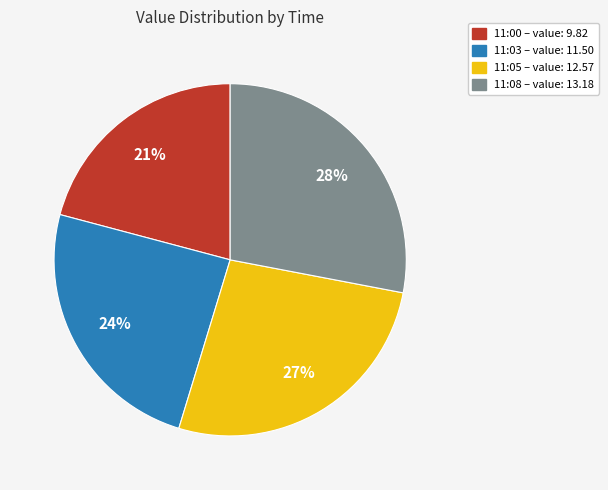

True or false: 11:00 – value: 9.82 accounts for 21% of the total.

True